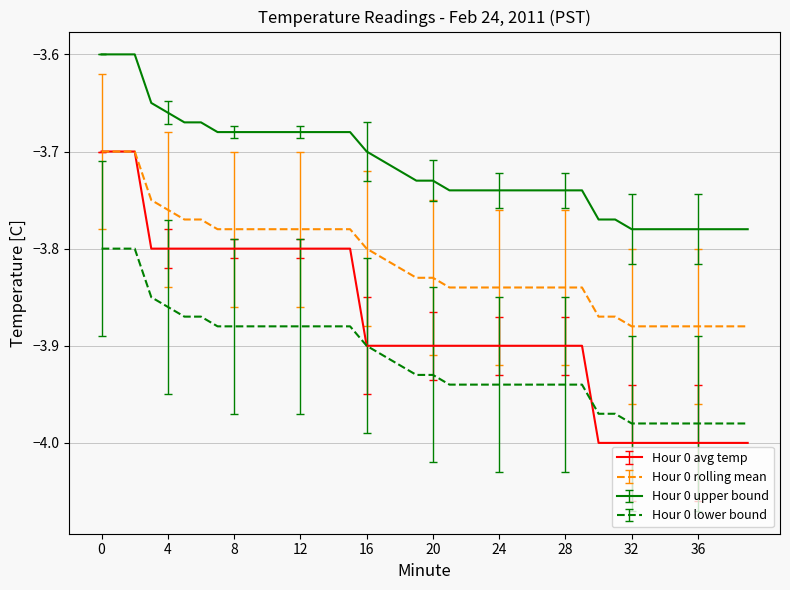

Which series has the largest range (max minus min)?

Hour 0 avg temp